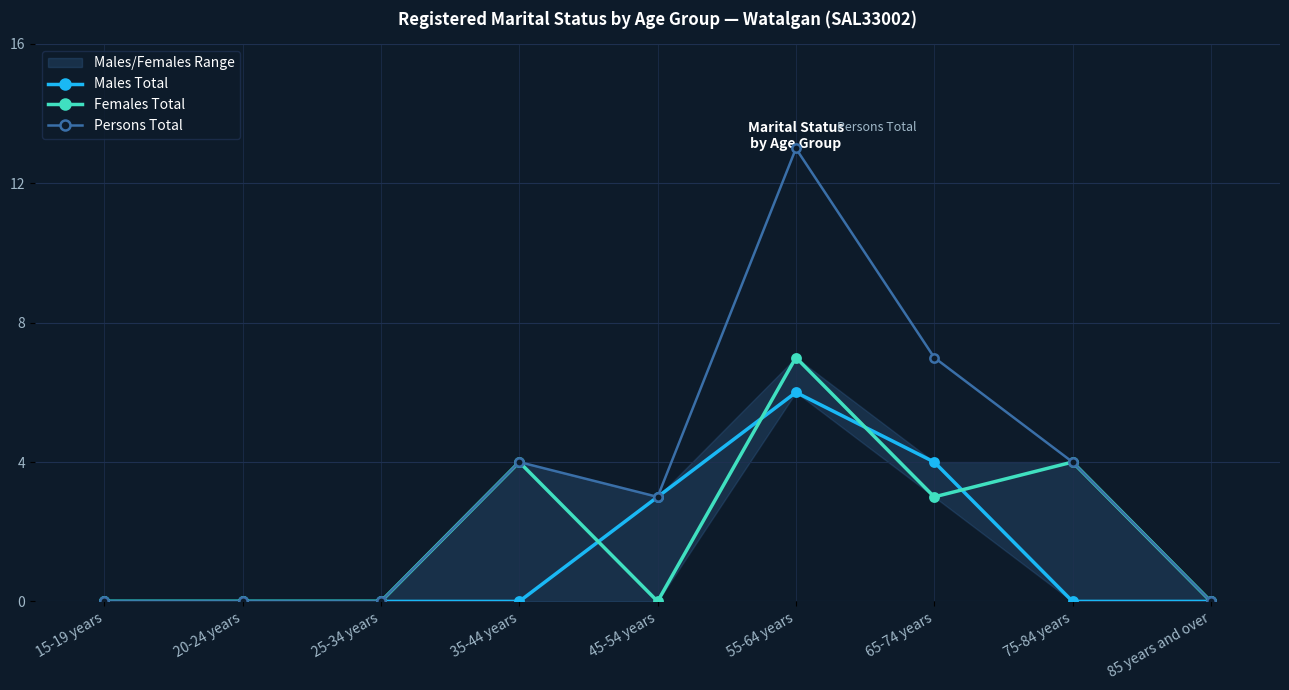

At how many categories does at least one series exceed 10?

1